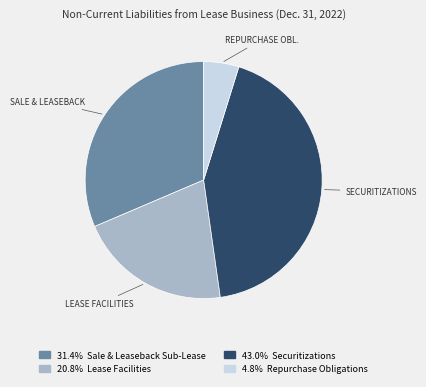

Is there a majority slice in this chart?

No